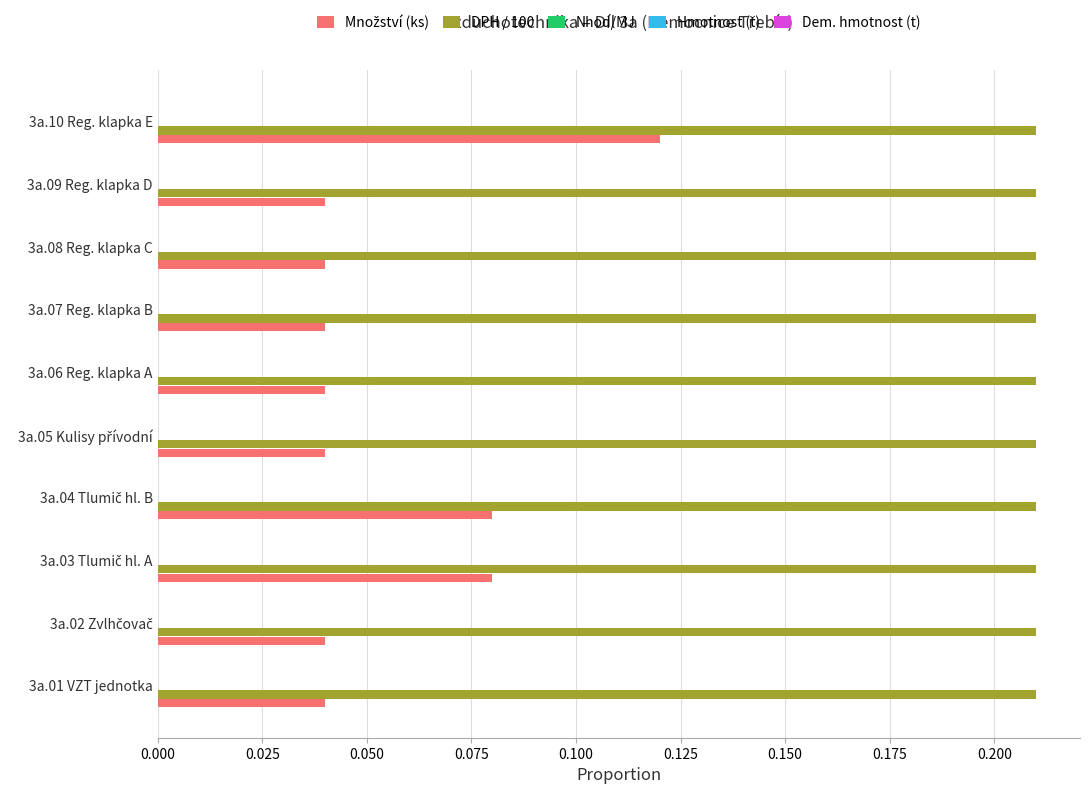

At how many categories does at least one series exceed 0?

10